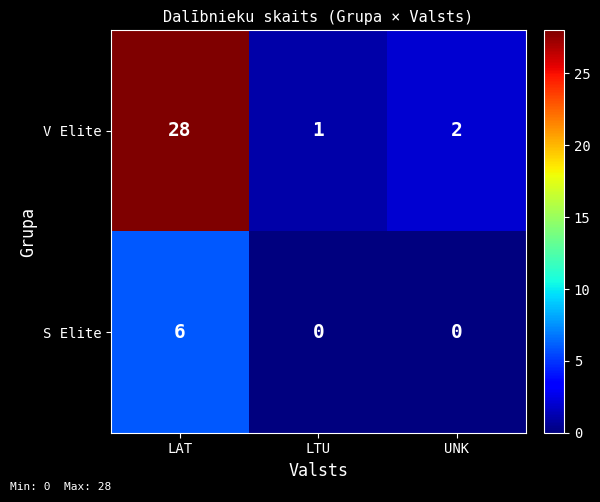

Reading left to right, list all the values displayed in this chart.

V Elite: LAT=28	LTU=1	UNK=2
S Elite: LAT=6	LTU=0	UNK=0